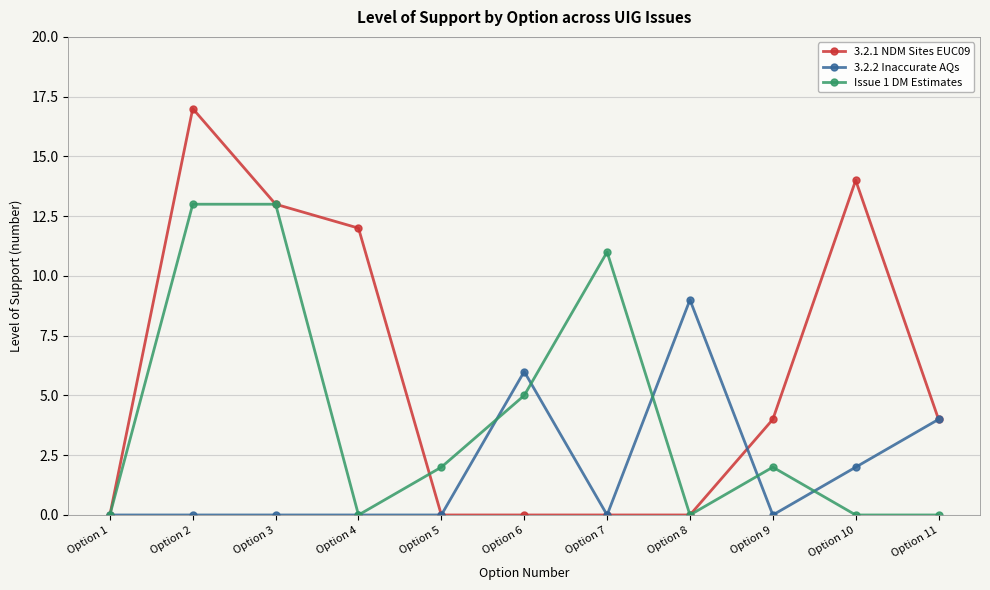

How many lines are shown in the chart?

3